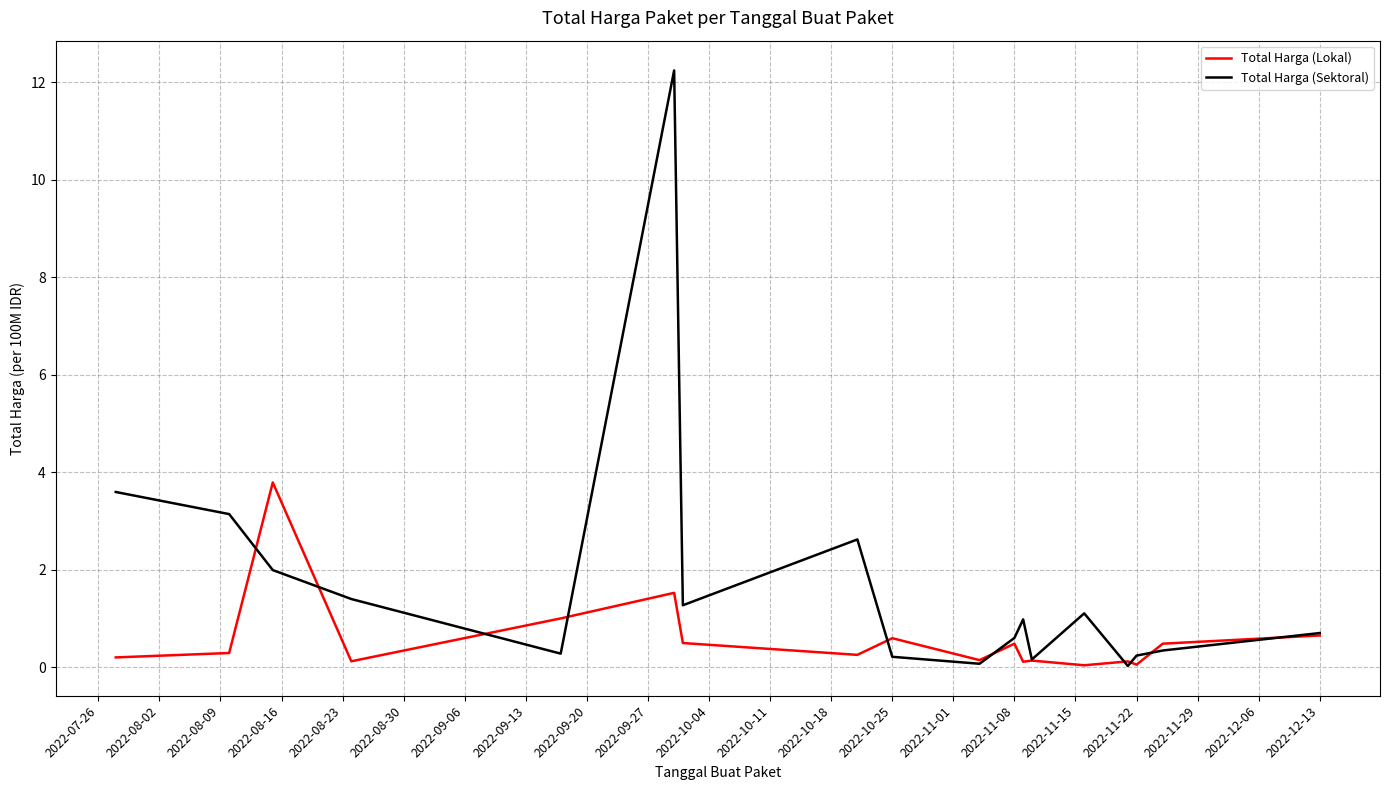

What is the difference between the second highest and second lowest values in the Total Harga (Lokal) series?

1.5